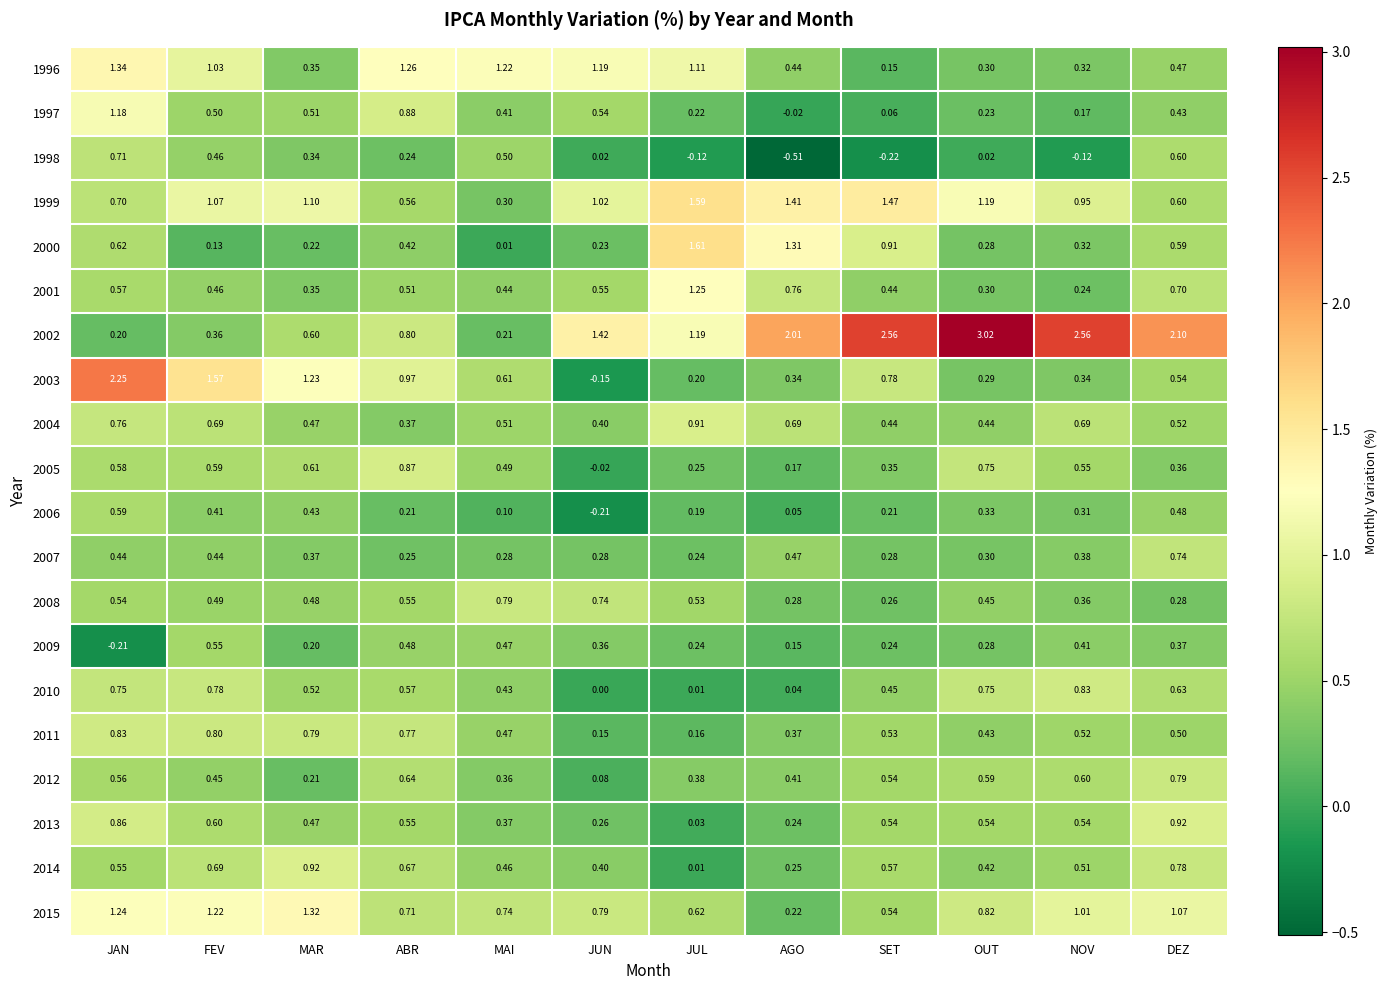

At which category is the sum across all series the highest?

JAN